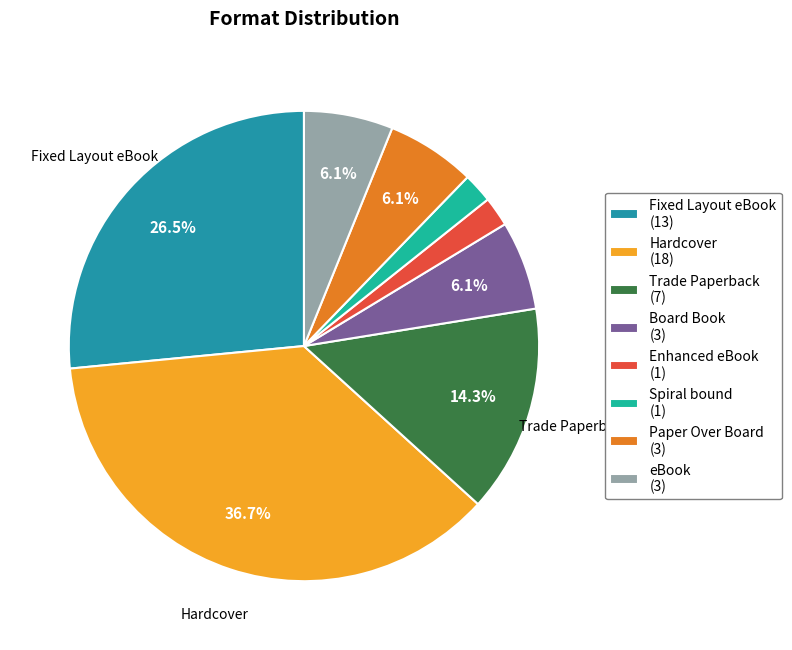

What is the ratio of the value at Hardcover (18) to the value at Trade Paperback (7)?

2.6